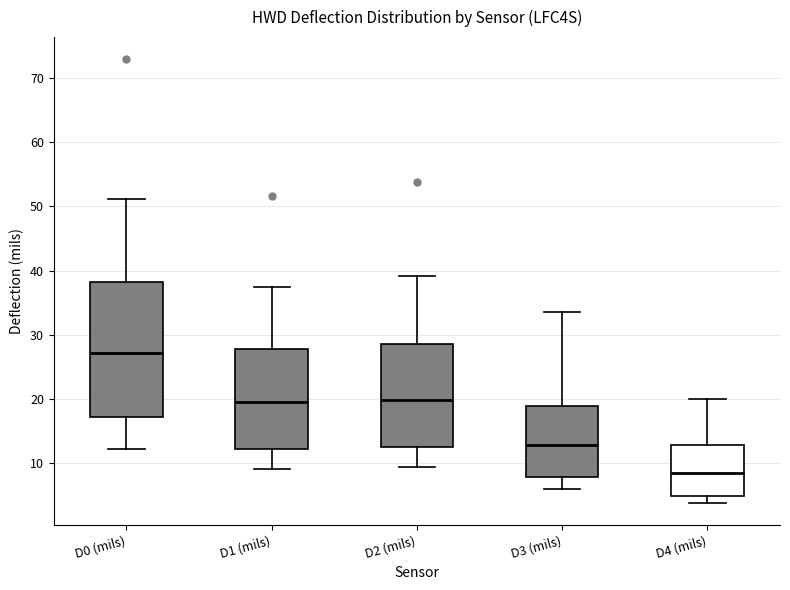

Reading left to right, transcribe this box plot: for each box, give where its median line is, the range the box spans, and where its two whiskers end, as read against the y-axis. The values are not printed on the chart, so give them approximately, as read against the axis.

D0 (mils): median 27, box 17 to 38, whiskers 12 to 51
D1 (mils): median 19, box 12 to 28, whiskers 9 to 37
D2 (mils): median 20, box 12 to 29, whiskers 9 to 39
D3 (mils): median 13, box 8 to 19, whiskers 6 to 34
D4 (mils): median 8, box 5 to 13, whiskers 4 to 20